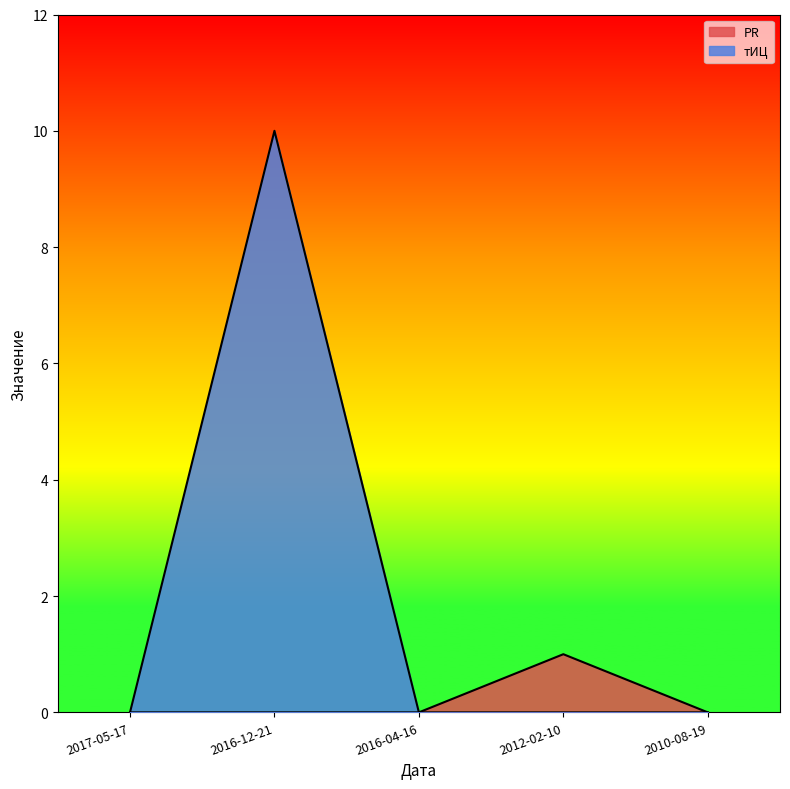

What position from the right is 2017-05-17?

5